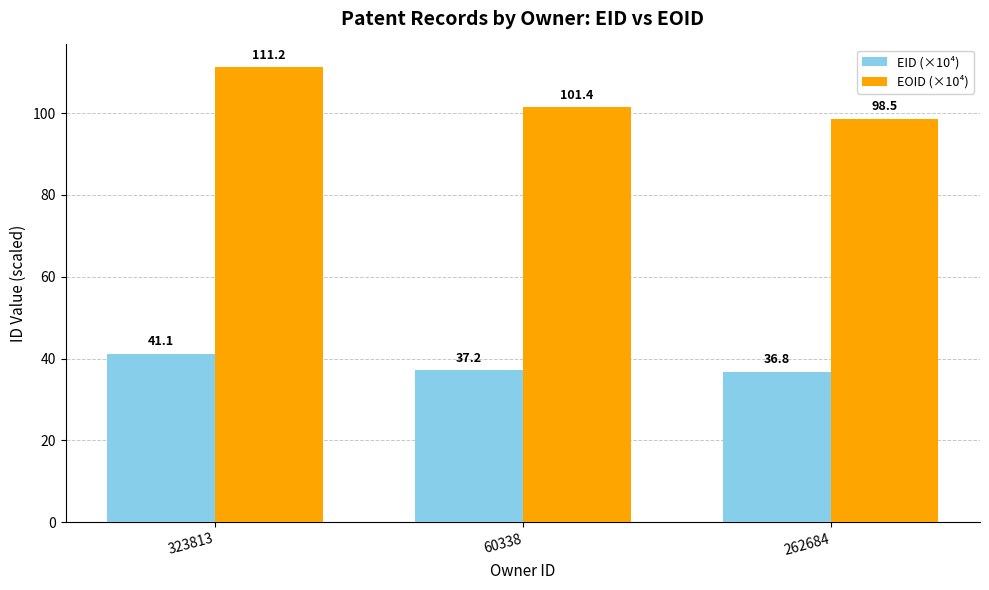

Which series has the largest total across all categories?

EOID (×10⁴)